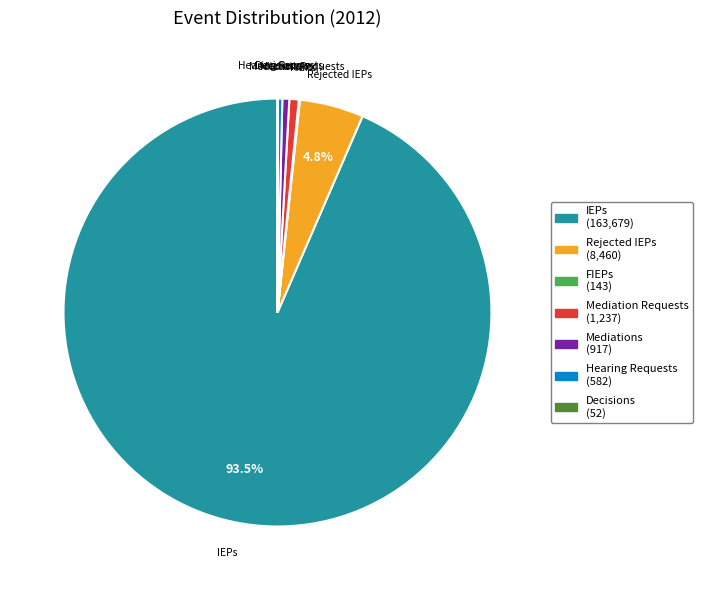

To the nearest percent, what percentage of the pie is Mediations?

1%